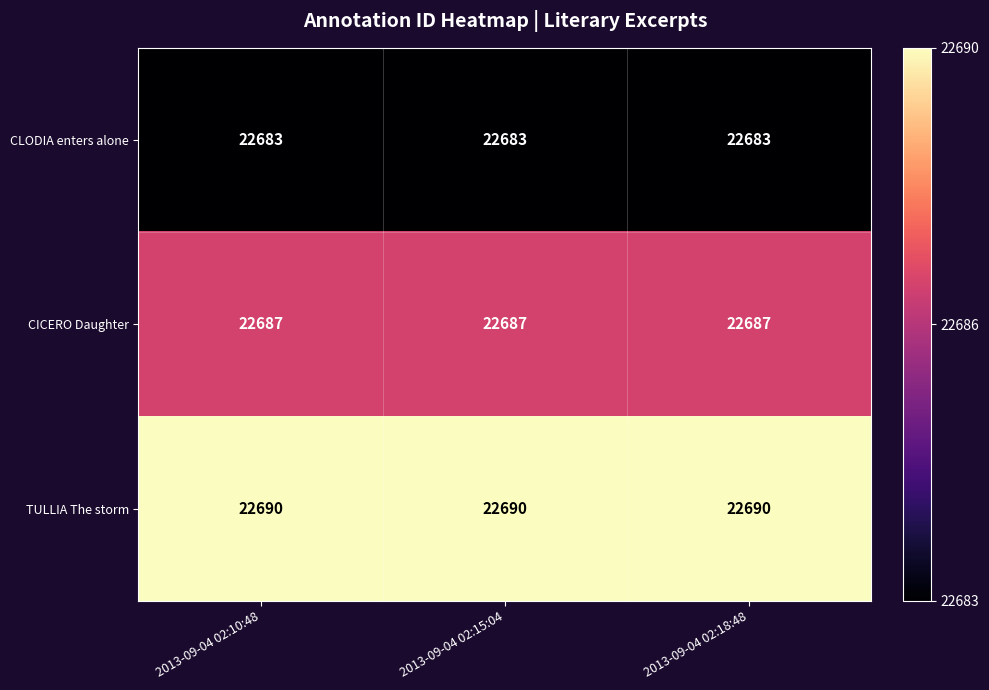

Which series has the largest total across all categories?

TULLIA The storm